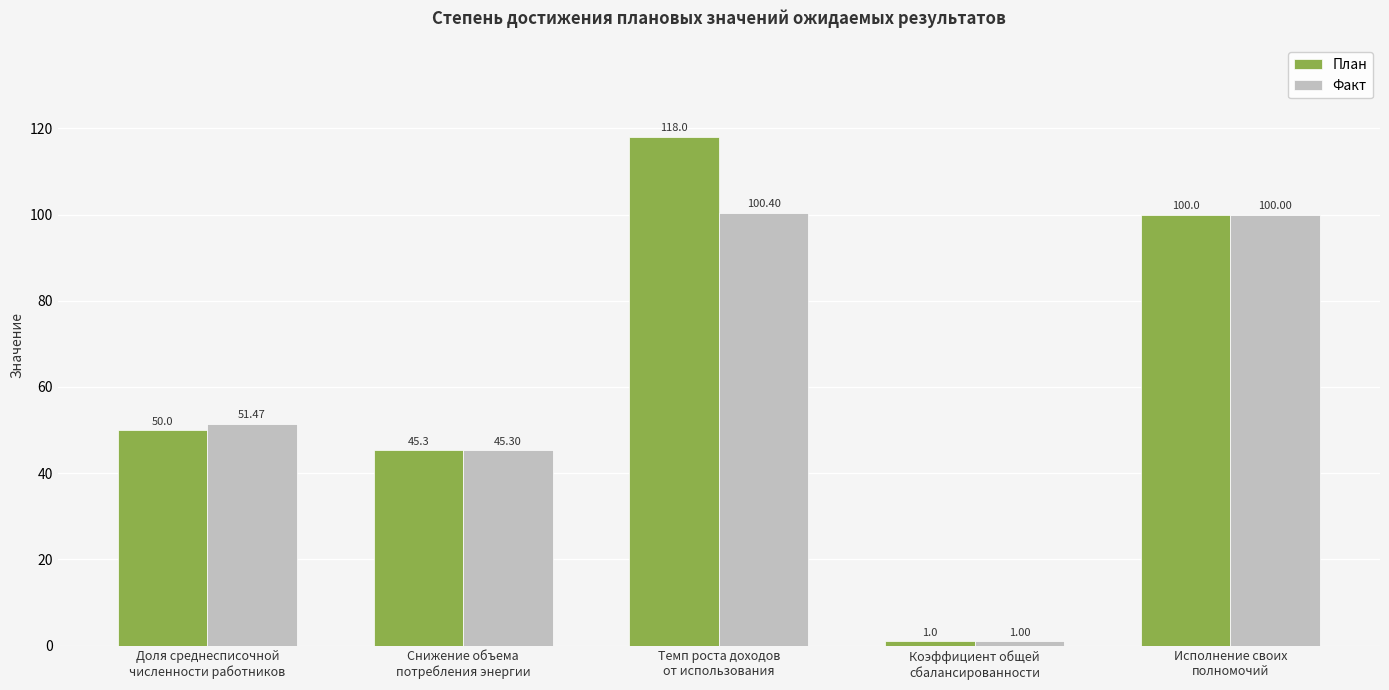

Rank the categories by План value from lowest to highest.

Коэффициент общей
сбалансированности, Снижение объема
потребления энергии, Доля среднесписочной
численности работников, Исполнение своих
полномочий, Темп роста доходов
от использования